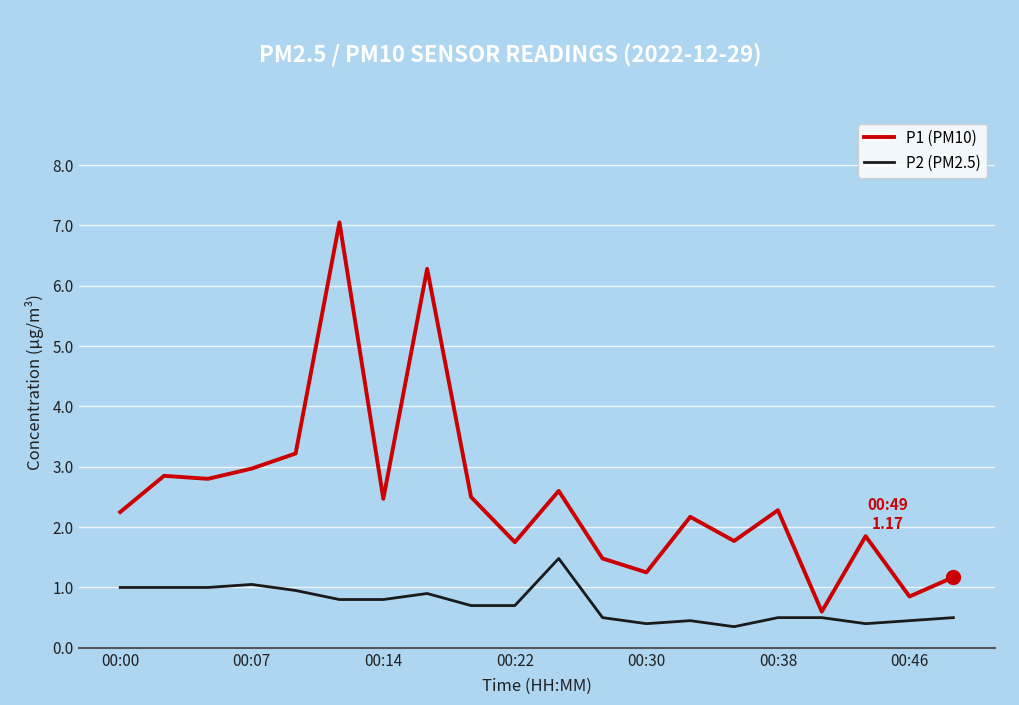

True or false: P1 (PM10) and P2 (PM2.5) cross at least once.

False